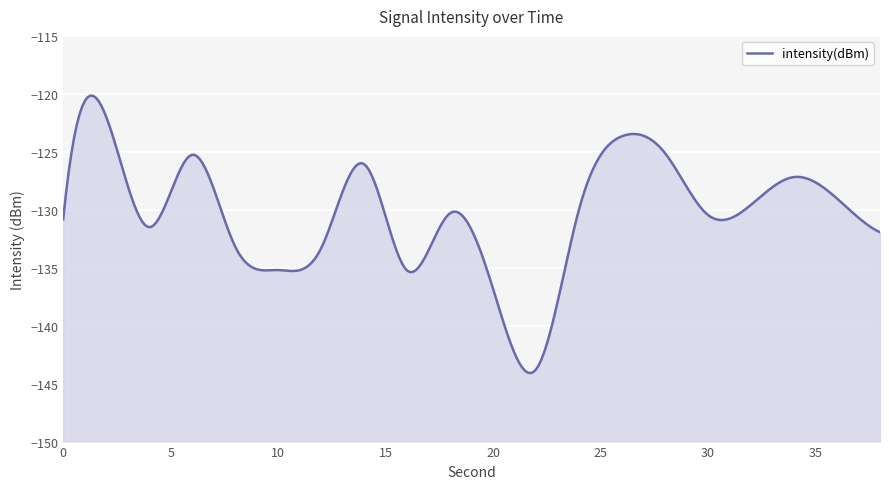

At which category does the data reach its first local peak?

2